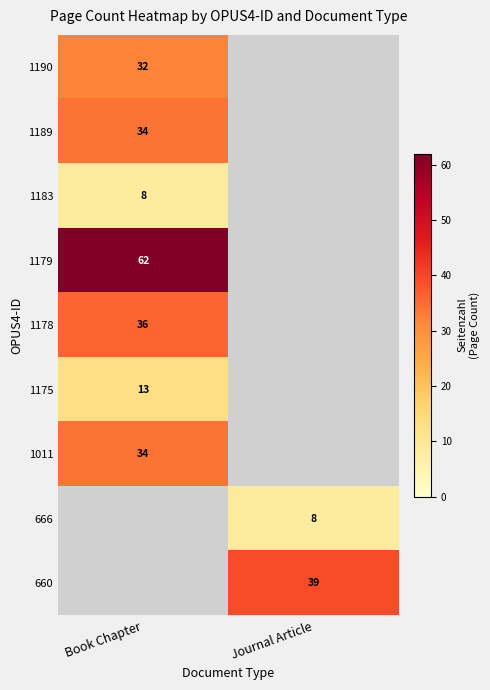

True or false: 1011 has a value of 34 at Book Chapter.

True